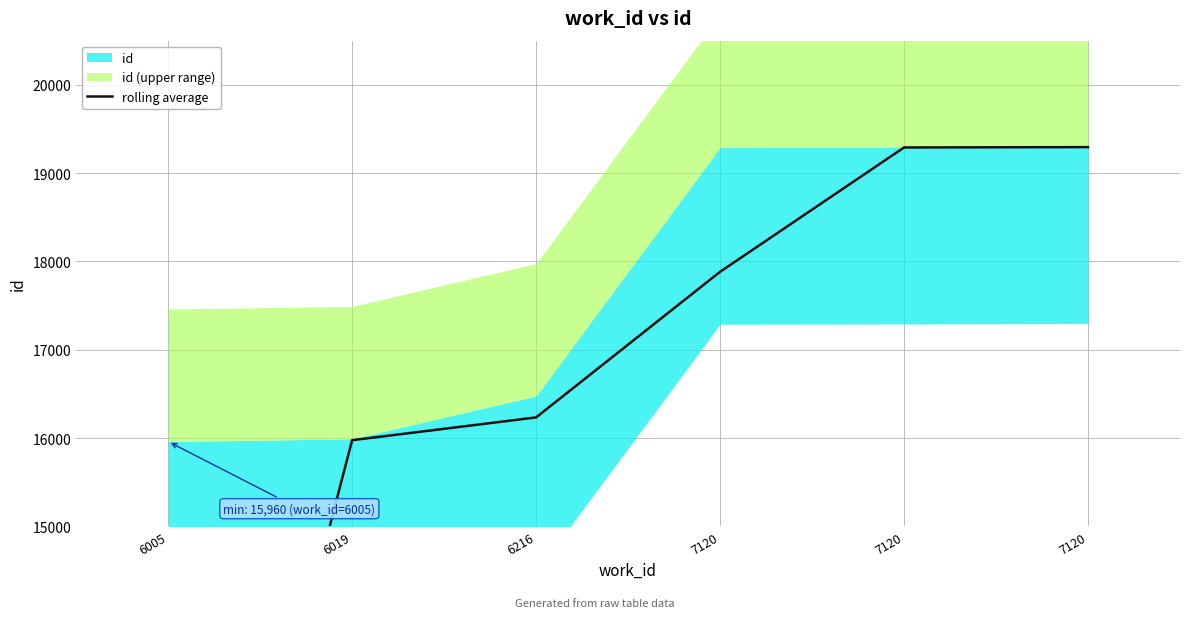

What is the greatest value displayed?

19294.5